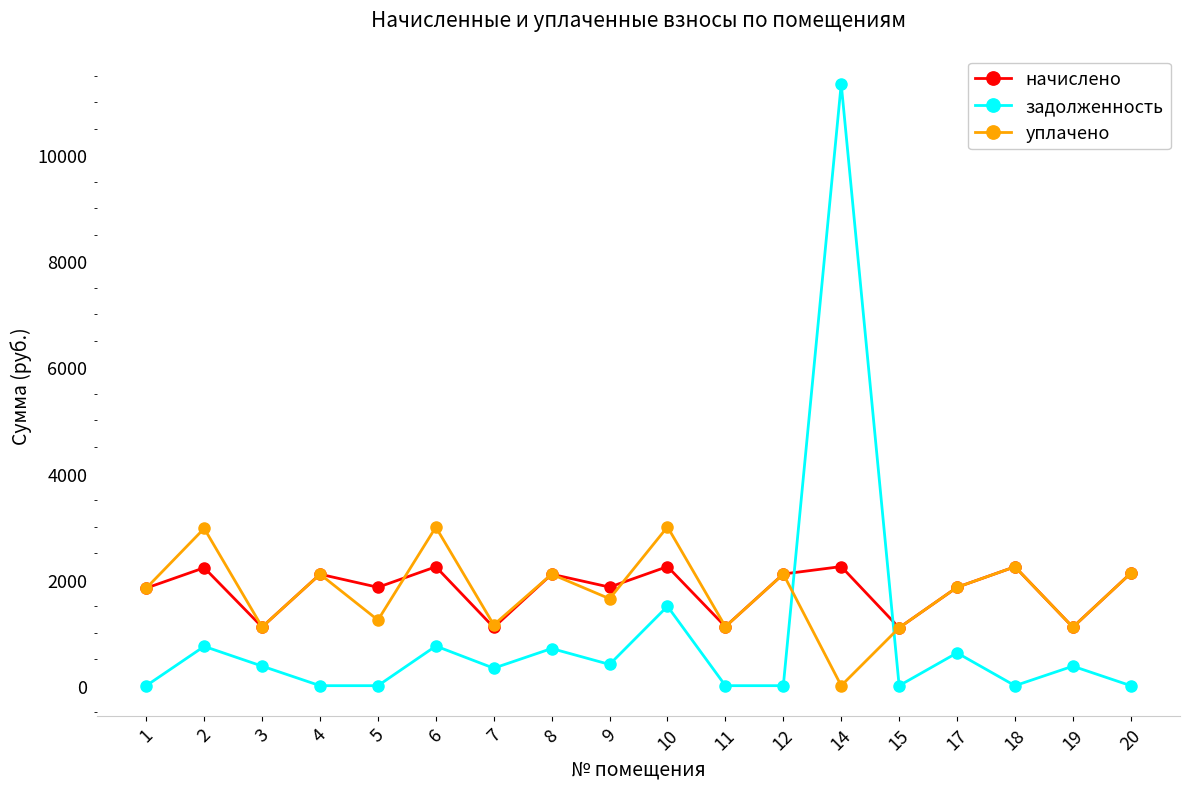

Is this an area chart (filled region under the line)?

No